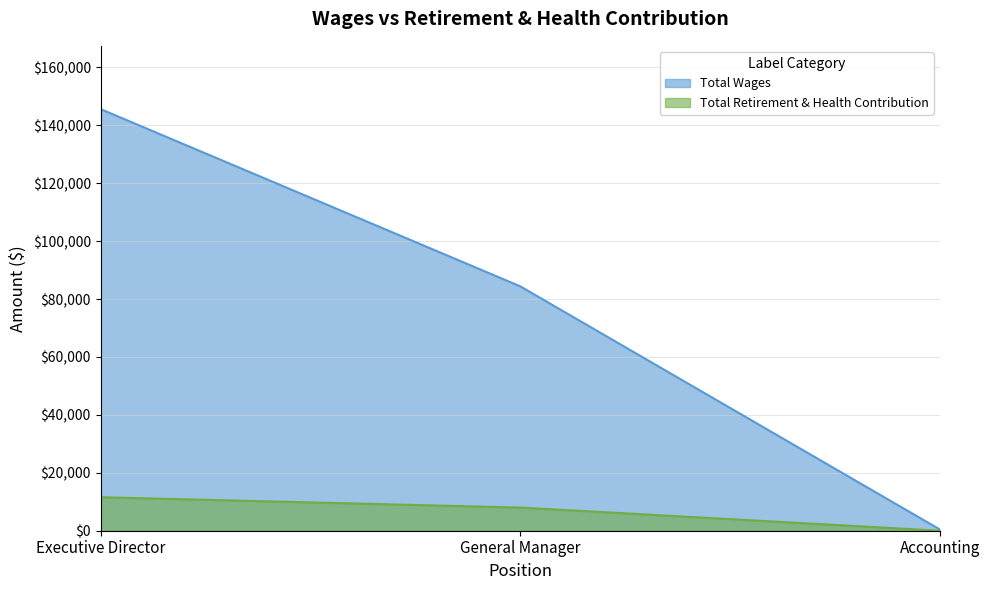

At Executive Director, list the series in order from smallest to largest.

Total Retirement & Health Contribution, Total Wages